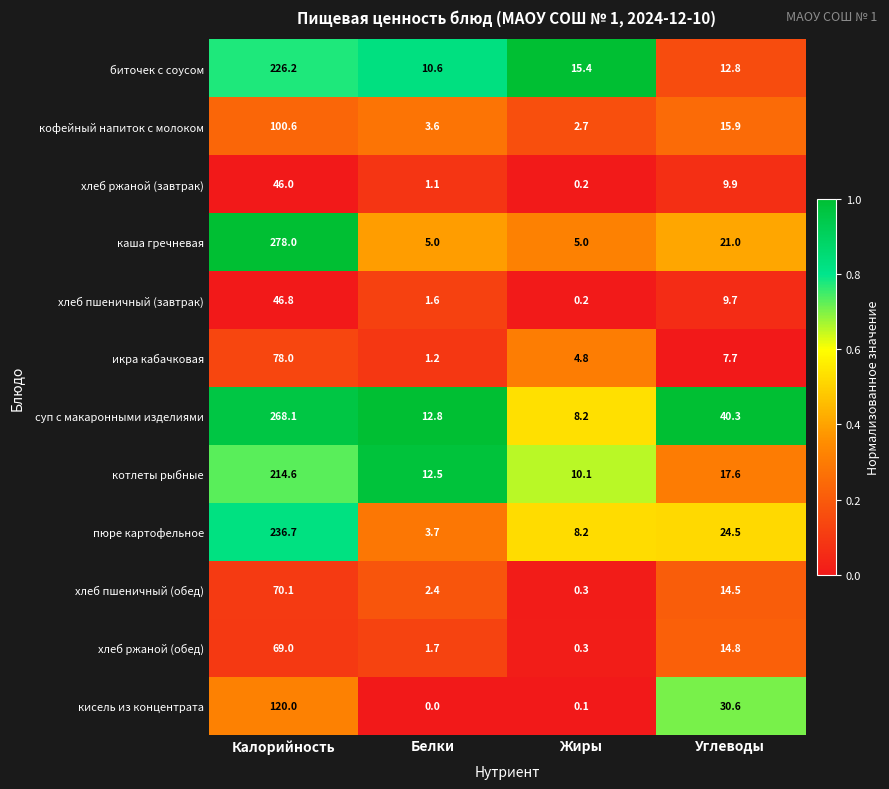

What is the average value of the кисель из концентрата series?

37.7